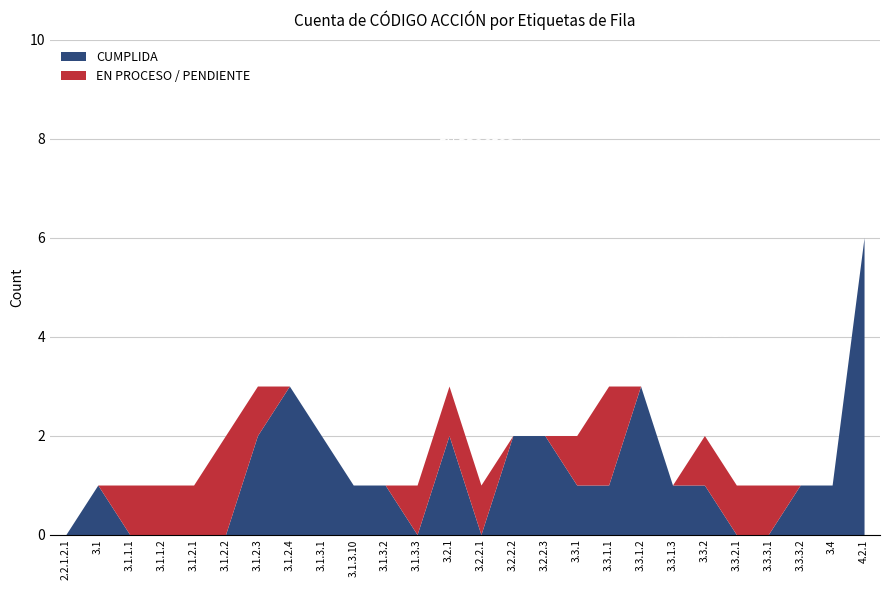

What is the sum of all EN PROCESO / PENDIENTE values?

15